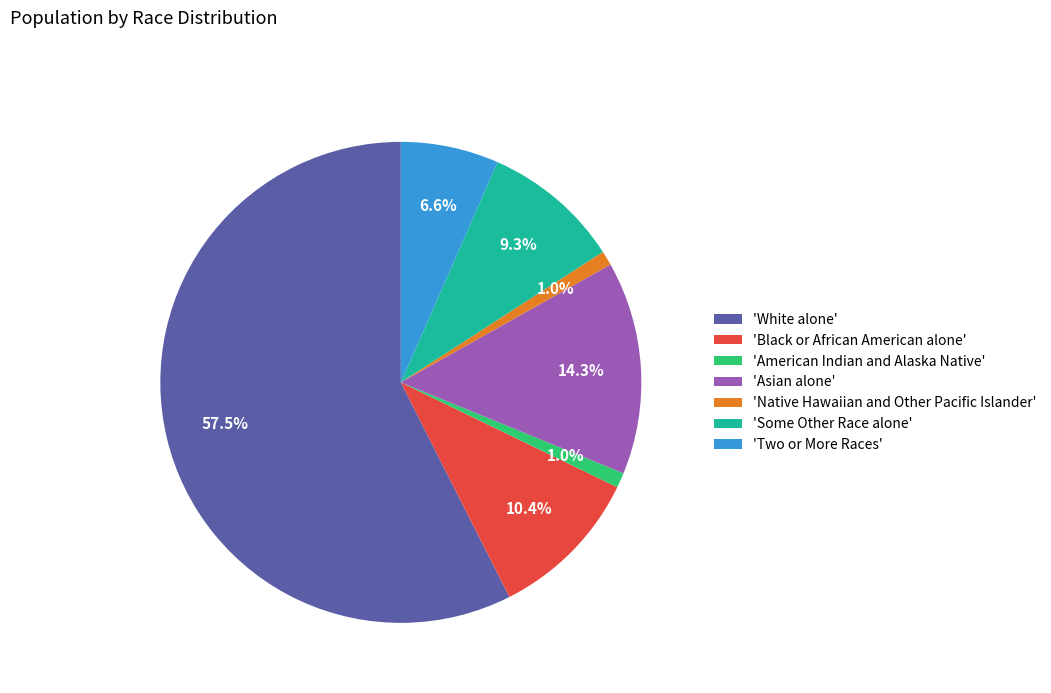

Which slice is the largest?

'White alone'